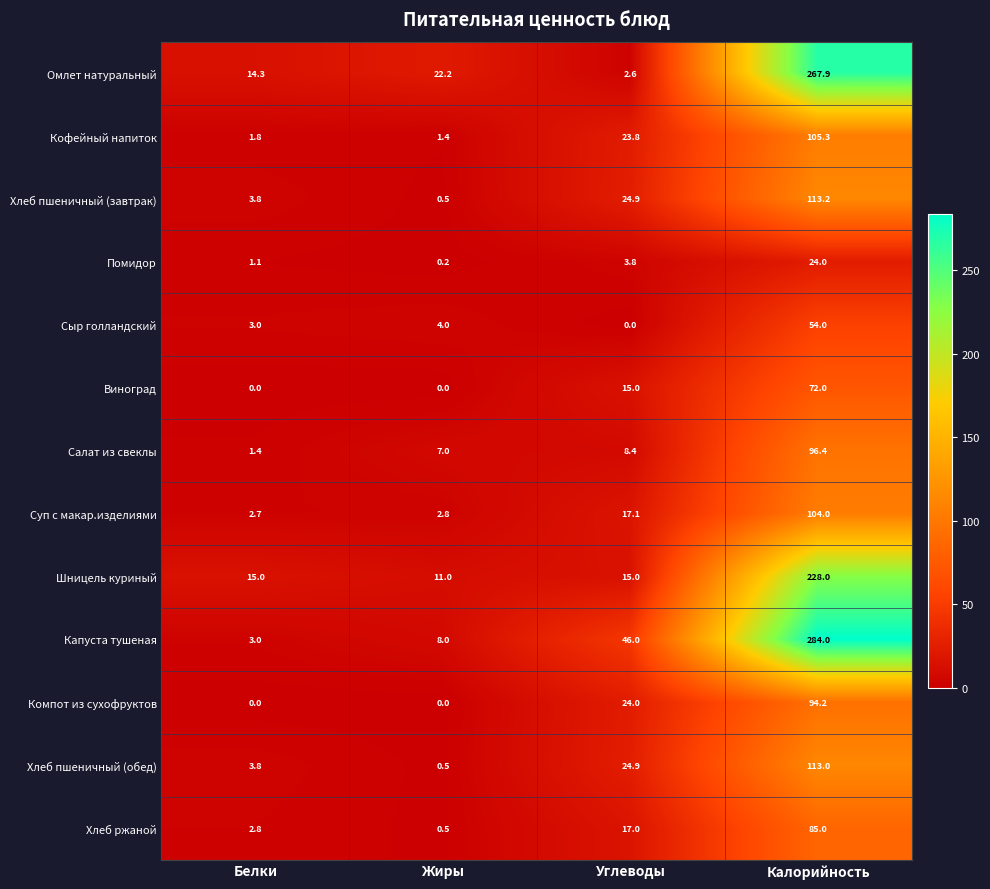

List the labels in order of Хлеб ржаной value, largest first.

Калорийность, Углеводы, Белки, Жиры